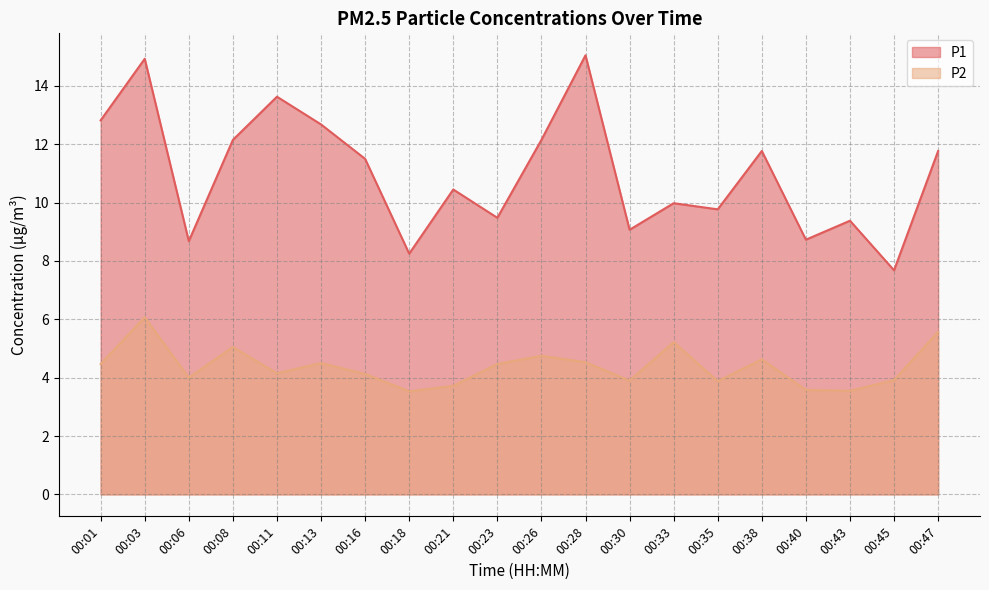

Rank the series by their maximum value, from lowest to highest.

P2, P1